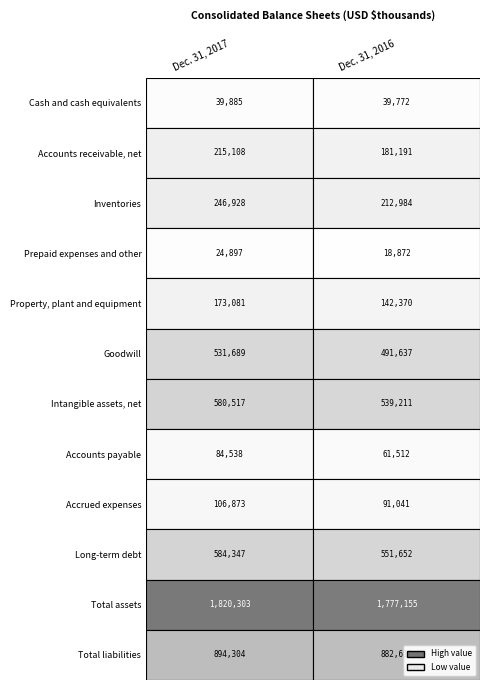

Reading right to left, transcribe all the data shown in this chart.

Cash and cash equivalents: 1=39772	0=39885
Accounts receivable, net: 1=181191	0=215108
Inventories: 1=212984	0=246928
Prepaid expenses and other: 1=18872	0=24897
Property, plant and equipment: 1=142370	0=173081
Goodwill: 1=491637	0=531689
Intangible assets, net: 1=539211	0=580517
Accounts payable: 1=61512	0=84538
Accrued expenses: 1=91041	0=106873
Long-term debt: 1=551652	0=584347
Total assets: 1=1777155	0=1820303
Total liabilities: 1=882611	0=894304